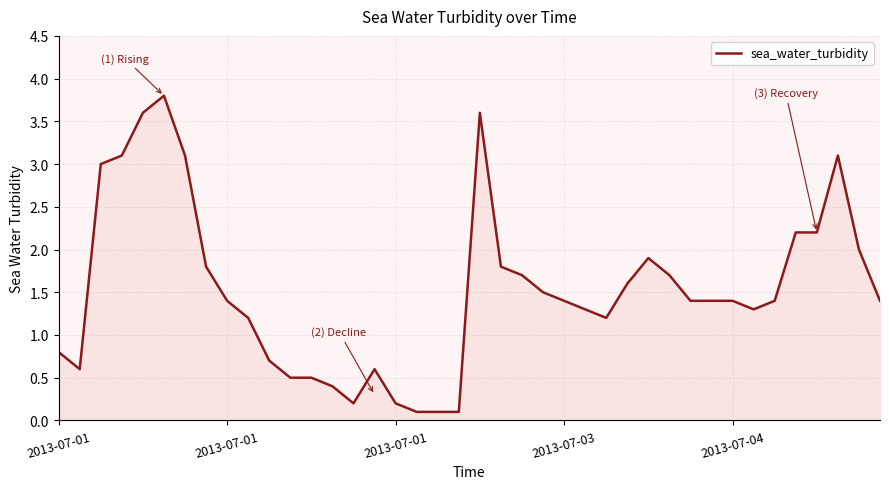

How many distinct data groups are displayed?

1